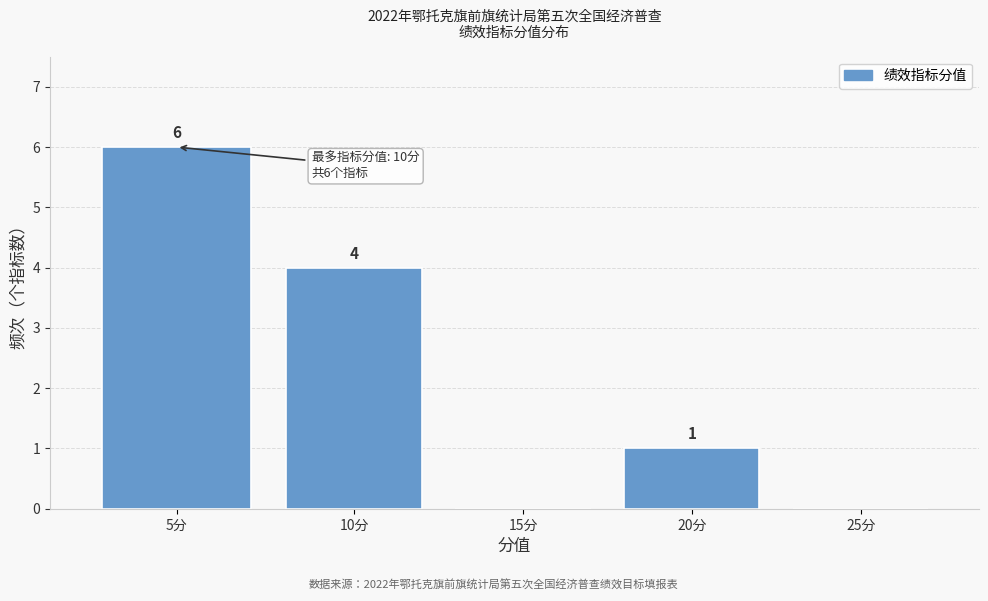

Reading left to right, transcribe all the data shown in this chart.

5分=6	10分=4	15分=0	20分=1	25分=0